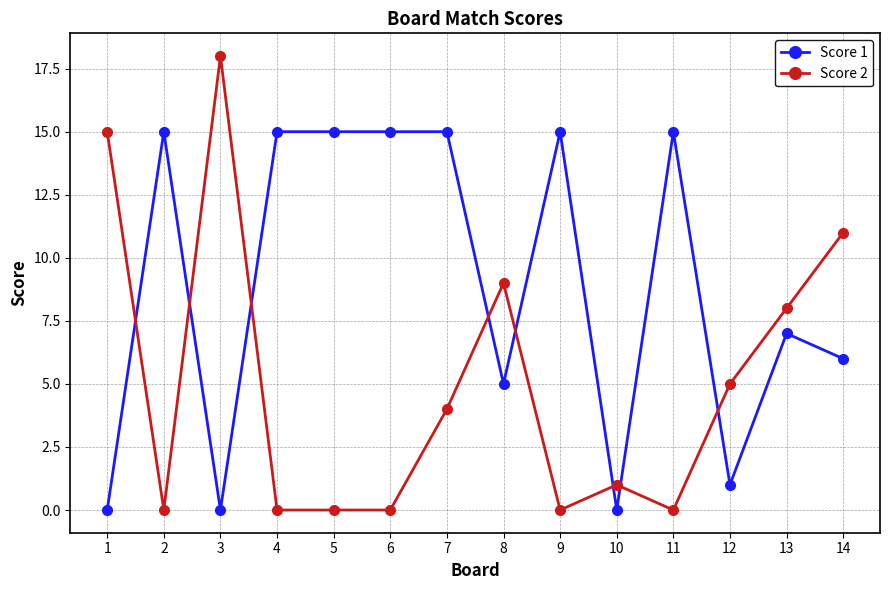

Count the number of data series in this chart.

2